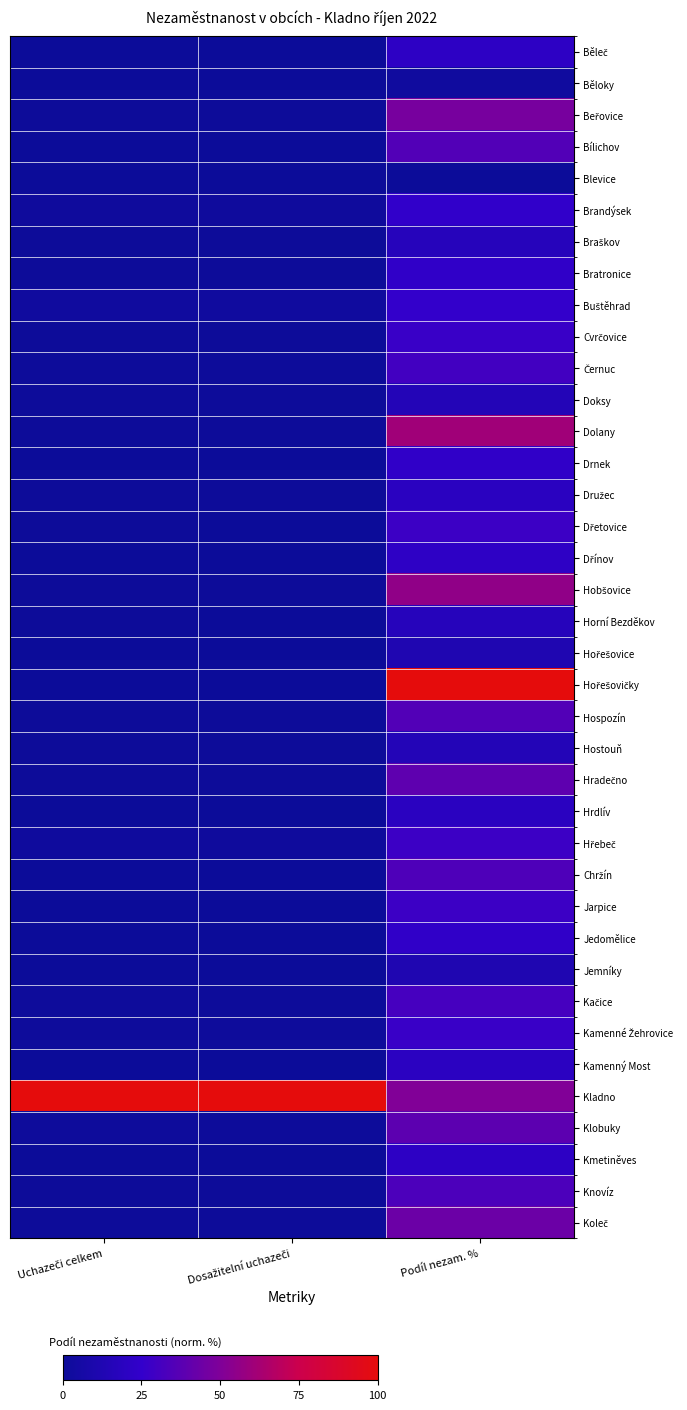

What is the difference between the highest and lowest values at Dosažitelní uchazeči?

100.0